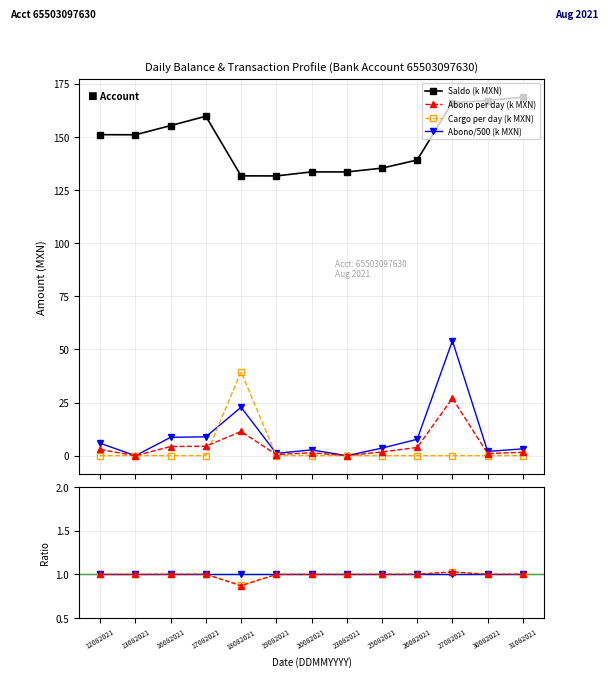

Reading left to right, what are all the values shown in this chart?

Saldo (last per day): 151.0	151.0	155.3	159.7	131.7	131.6	133.5	133.5	135.3	139.1	166.1	167.1	168.7
Total Cargo per day: 0.0	0.1	0.0	0.0	39.4	0.0	0.0	0.0	0.0	0.0	0.0	0.0	0.0
Total Abono per day: 2.9	0.0	4.3	4.4	11.4	0.5	1.4	0.0	1.8	3.9	27.0	1.0	1.6